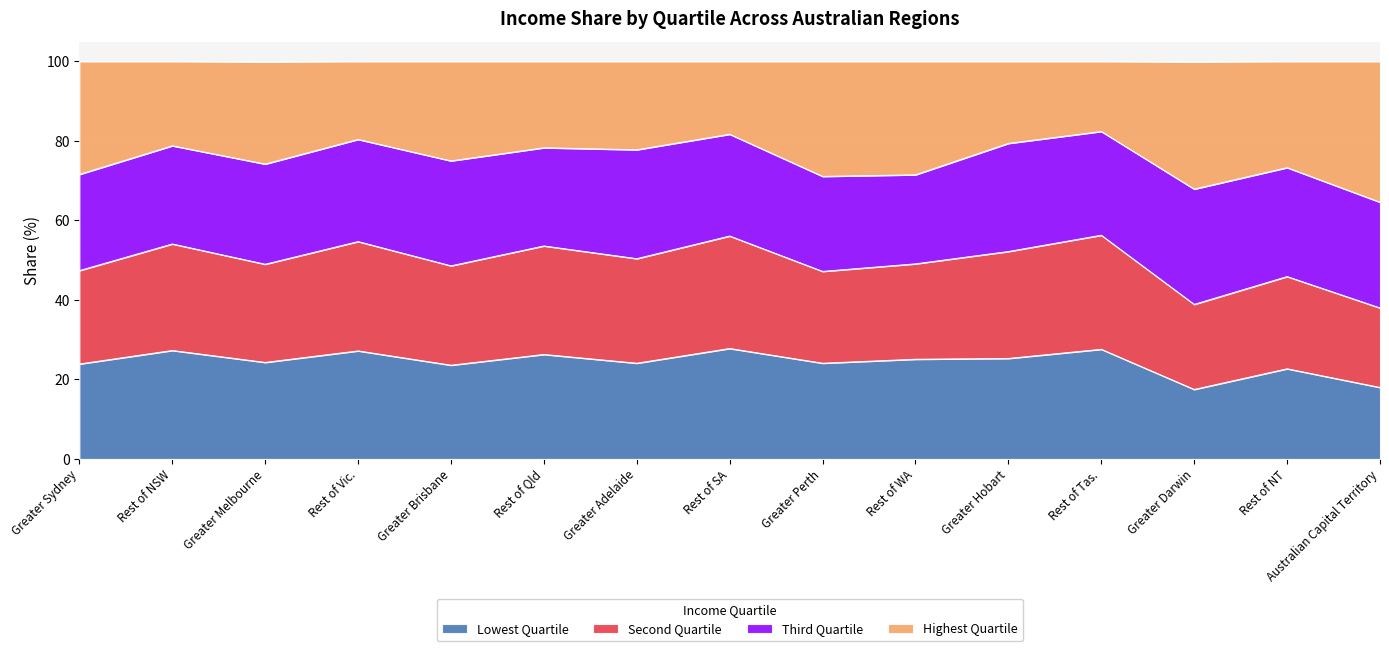

True or false: Lowest Quartile has a value of 13.0 at Rest of SA.

False